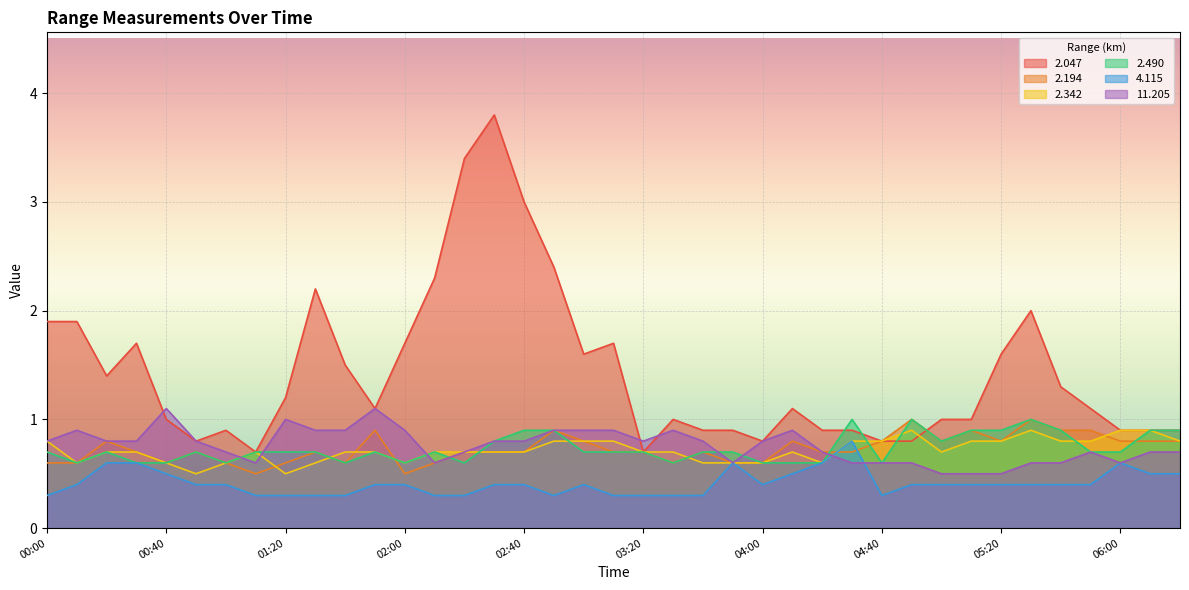

What is the total value across all series at 2002/12/31 03:30?

4.1